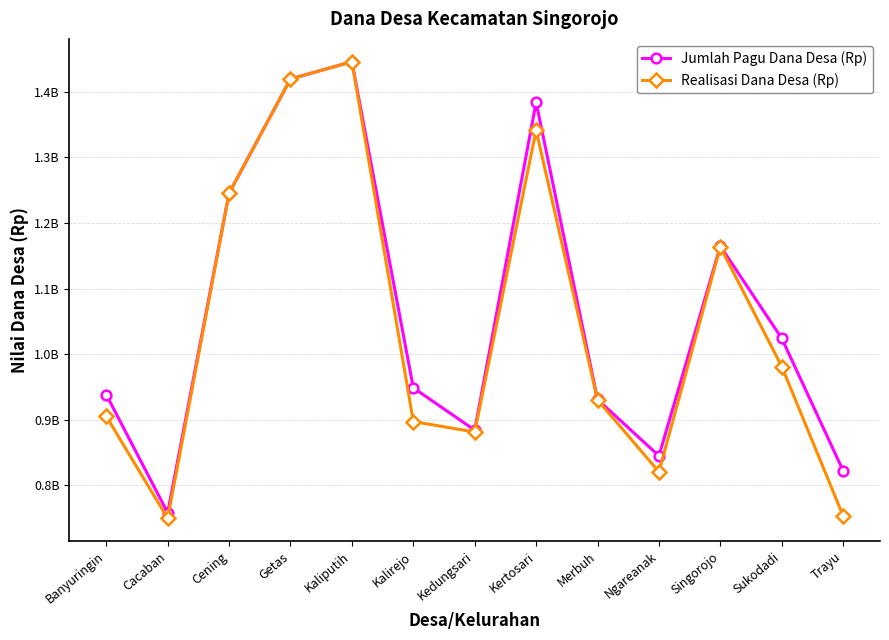

What are all the series names shown in the legend?

Jumlah Pagu Dana Desa (Rp), Realisasi Dana Desa (Rp)